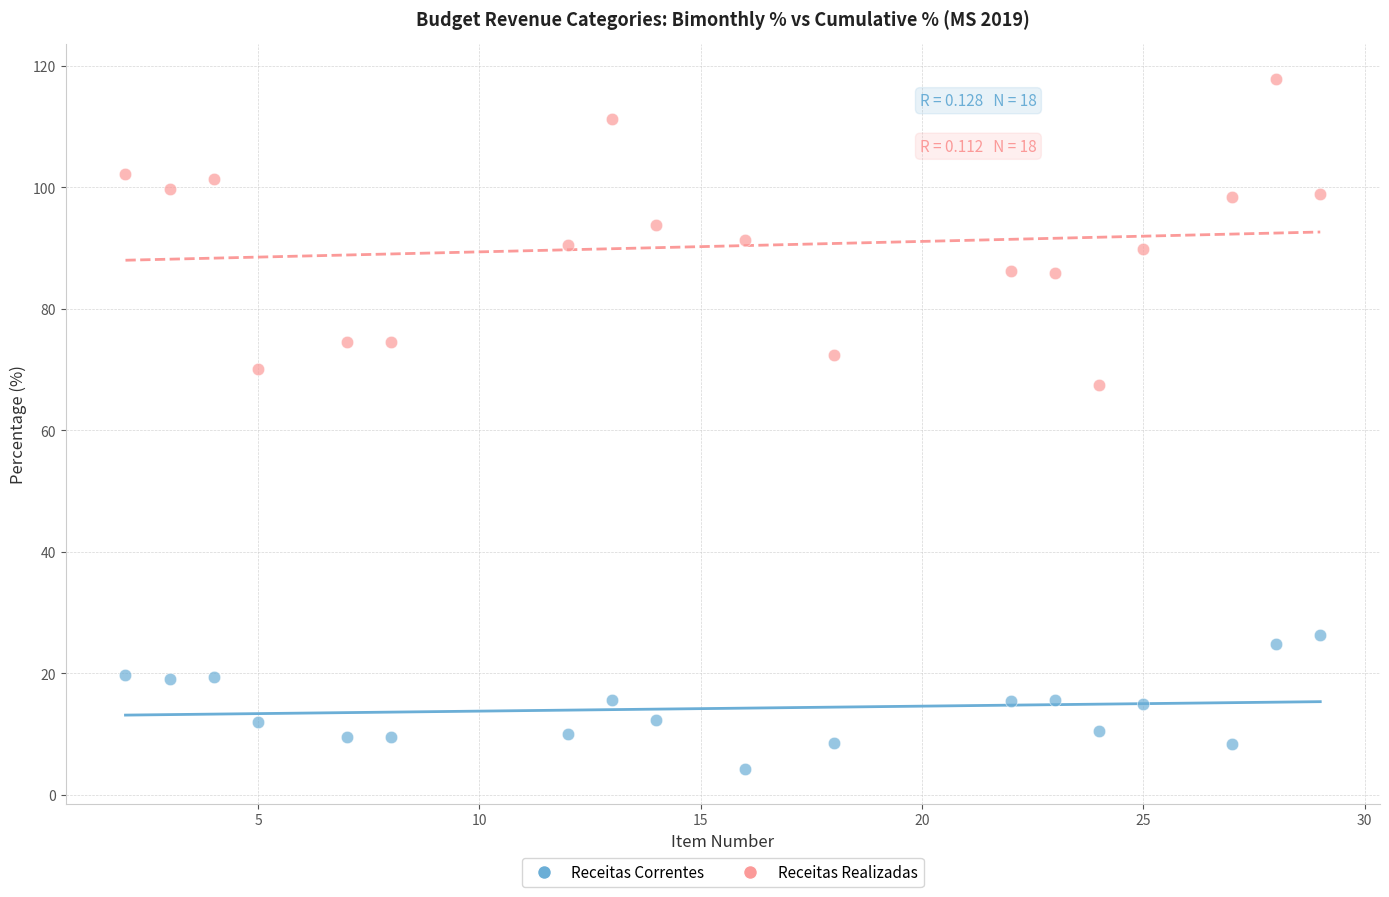

Which series reaches the maximum Y coordinate?

Receitas Realizadas